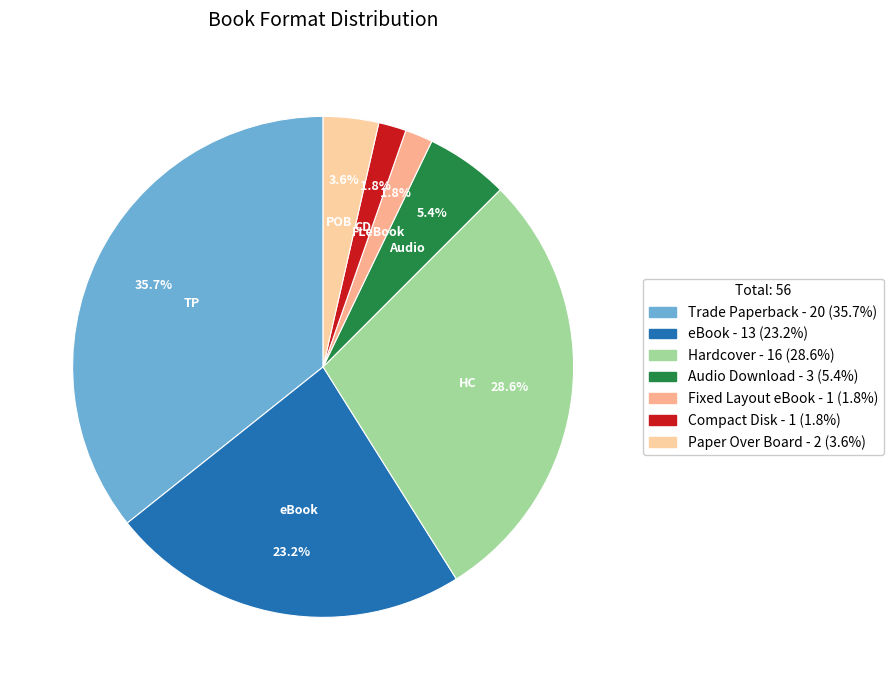

How many slices are in this pie chart?

7